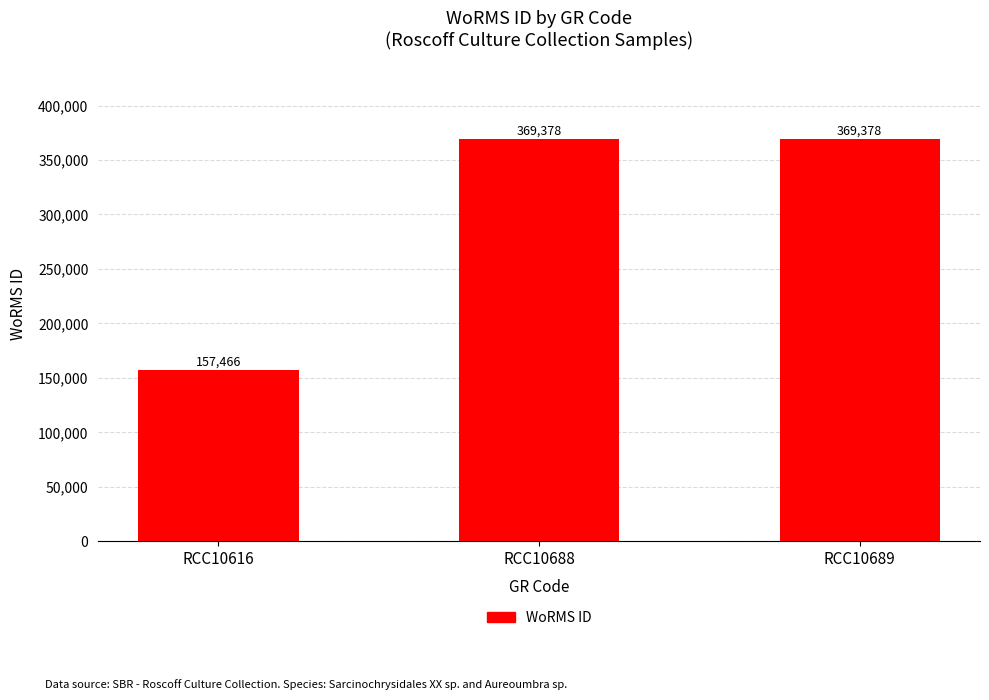

The chart shows a value of 53619 at RCC10616. True or false?

False